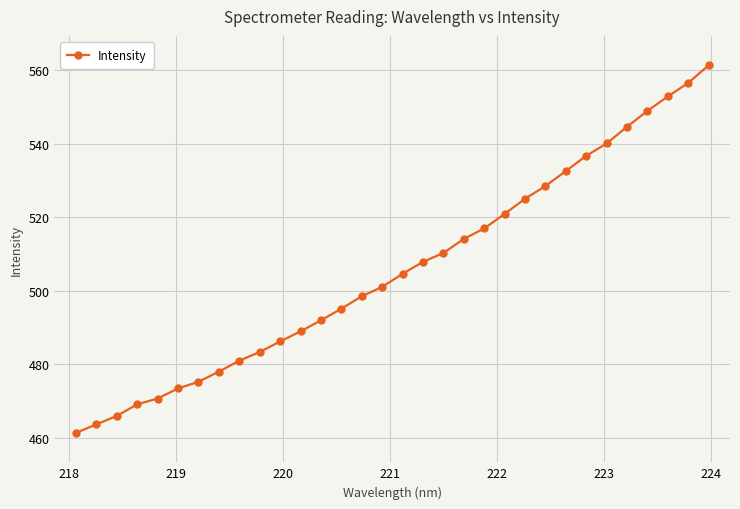

What is the average value?

505.8